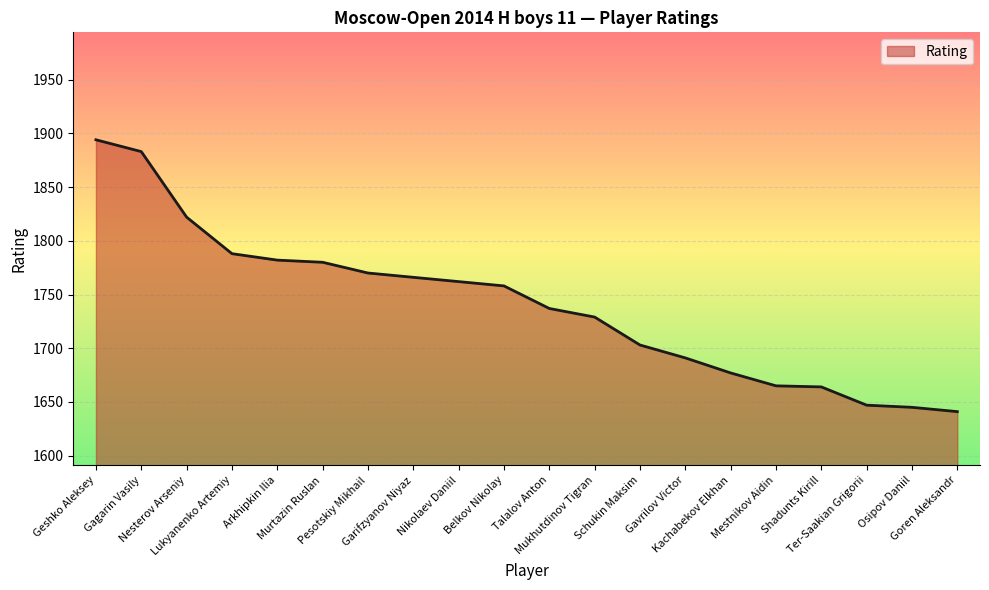

What is the difference between the maximum and minimum values?

253